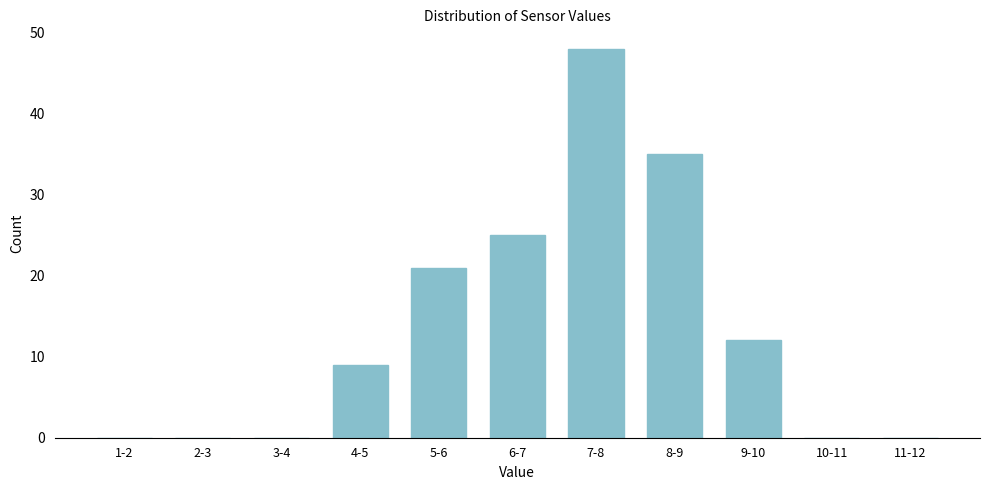

Reading left to right, extract all data points from this chart.

1-2=0	2-3=0	3-4=0	4-5=9	5-6=21	6-7=25	7-8=48	8-9=35	9-10=12	10-11=0	11-12=0